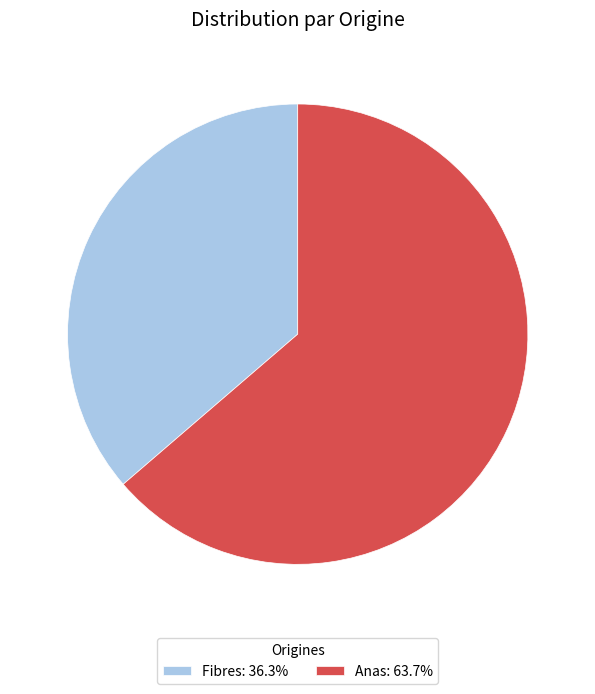

True or false: Anas accounts for 64% of the total.

True